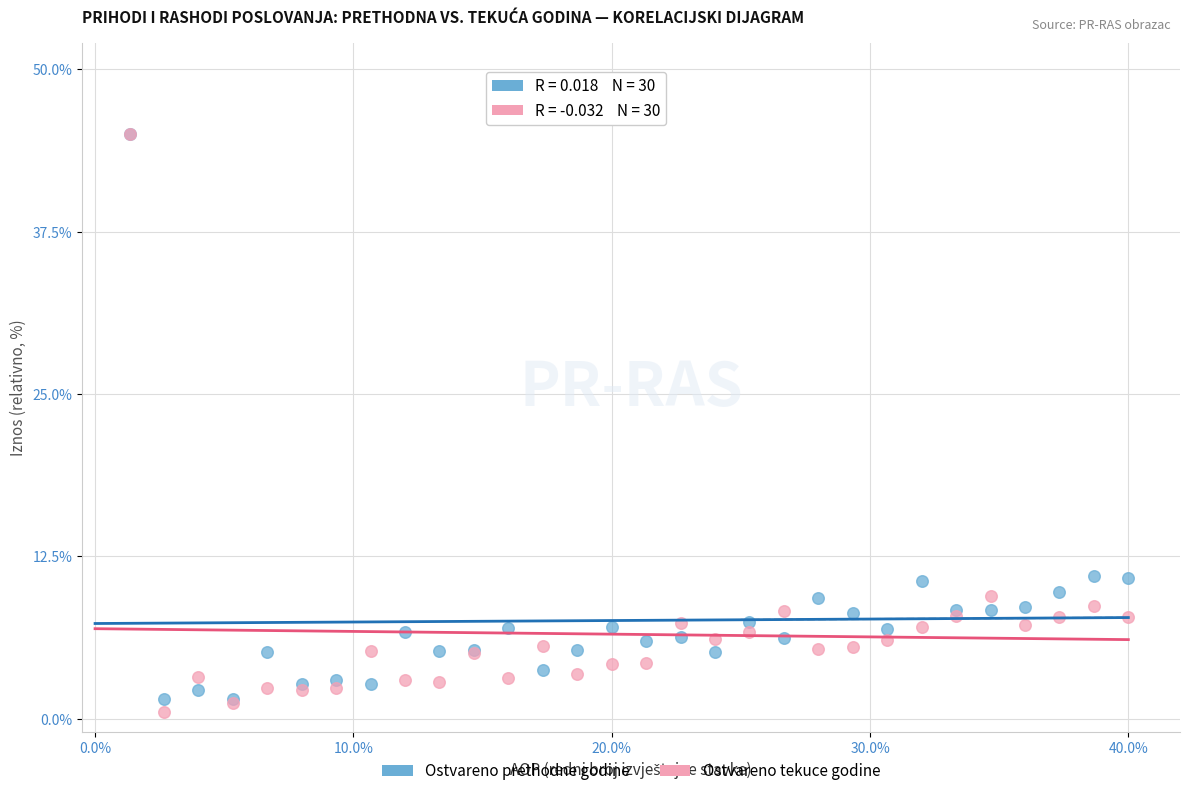

Which series has the largest Y range (max minus min)?

Ostvareno tekuce godine